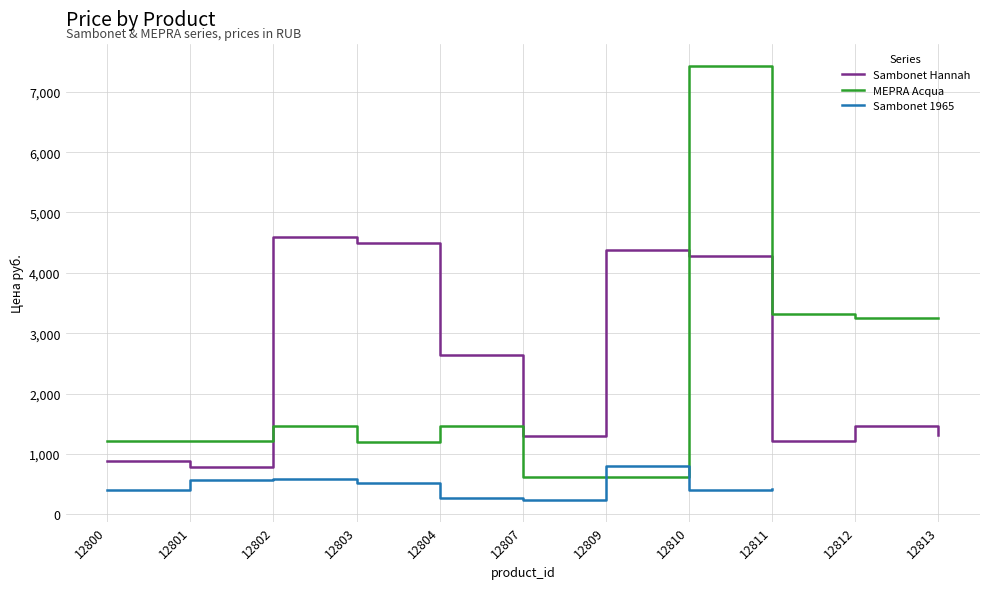

Where do Sambonet Hannah and MEPRA Acqua first cross each other?

12801 and 12802